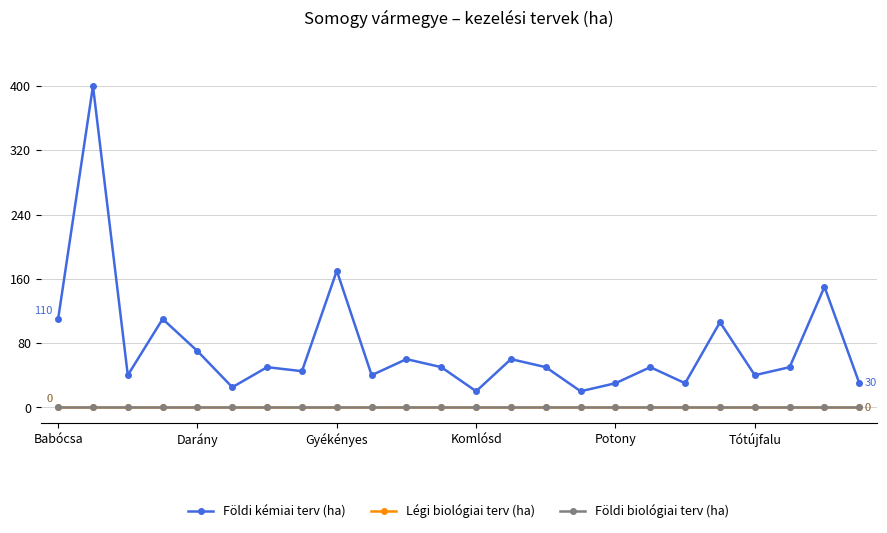

What is the sum of all Földi kémiai terv (ha) values?

1806